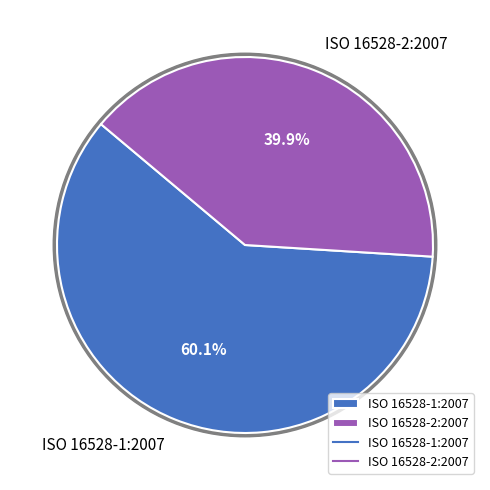

Which category has the biggest portion of the pie?

ISO 16528-1:2007